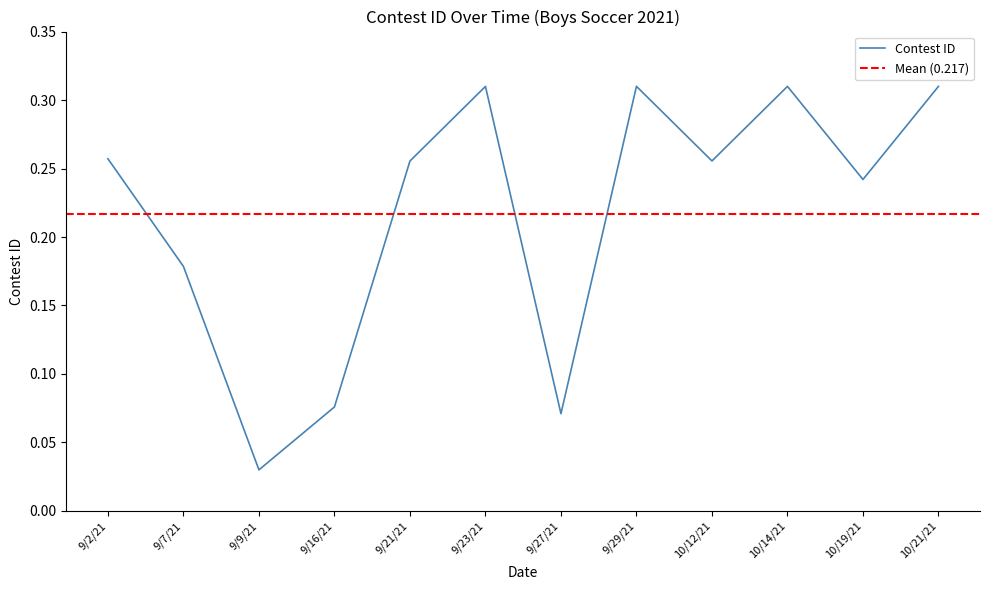

Reading left to right, extract all data points from this chart.

9/2/21=0.3	9/7/21=0.2	9/9/21=0.0	9/16/21=0.1	9/21/21=0.3	9/23/21=0.3	9/27/21=0.1	9/29/21=0.3	10/12/21=0.3	10/14/21=0.3	10/19/21=0.2	10/21/21=0.3